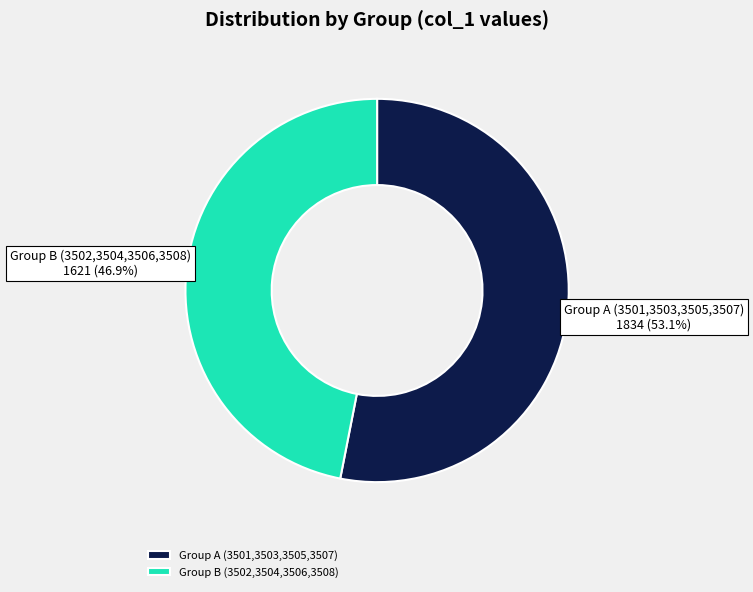

Between Group A (3501,3503,3505,3507) and Group B (3502,3504,3506,3508), which is larger?

Group A (3501,3503,3505,3507)